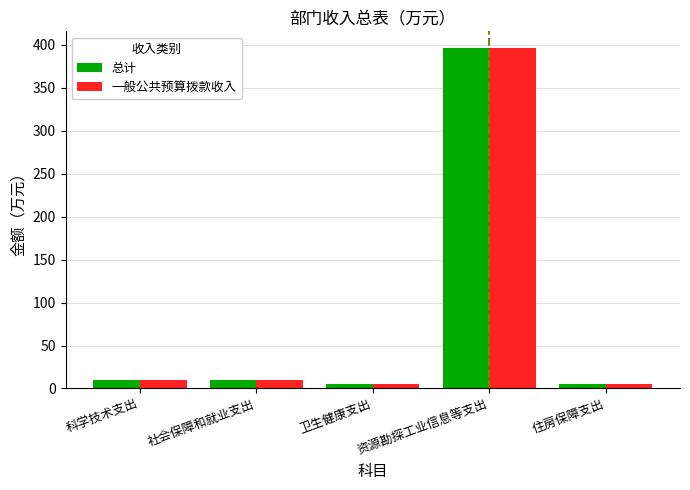

What value does the 总计 series have at 资源勘探工业信息等支出?

396.0